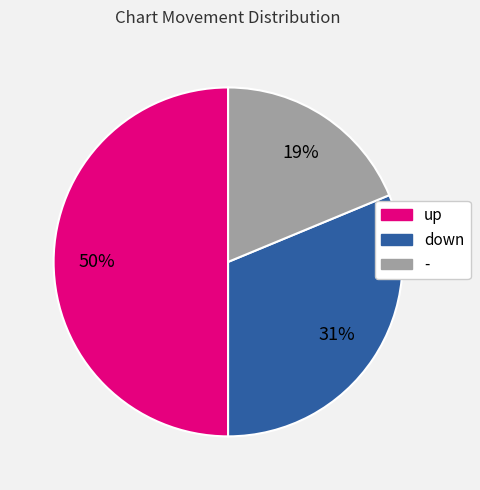

To the nearest percent, what portion does - represent?

19%